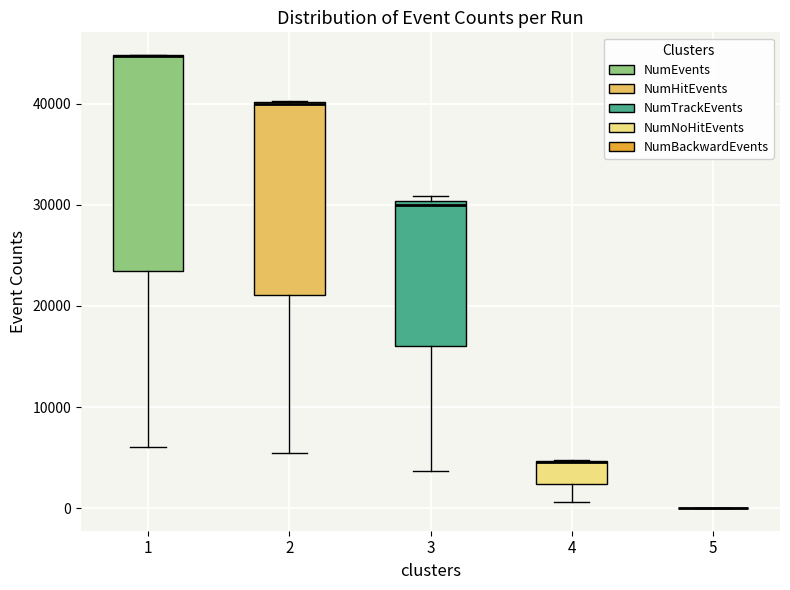

Reading left to right, read every box against the y-axis: the position of its median line, the range the box covers, and the ends of its whiskers. The values are not printed on the chart, so give them approximately, as read against the axis.

1: median 45000 (drawn on the box's upper edge), box 23000 to 45000, whiskers 6000 to 45000
2: median 40000 (drawn on the box's upper edge), box 21000 to 40000, whiskers 5000 to 40000
3: median 30000 (just below the box's upper edge), box 16000 to 30000, whiskers 4000 to 31000
4: median 5000 (drawn on the box's upper edge), box 2000 to 5000, whiskers 1000 to 5000
5: box collapsed to a line at 0, whiskers 0 to 0